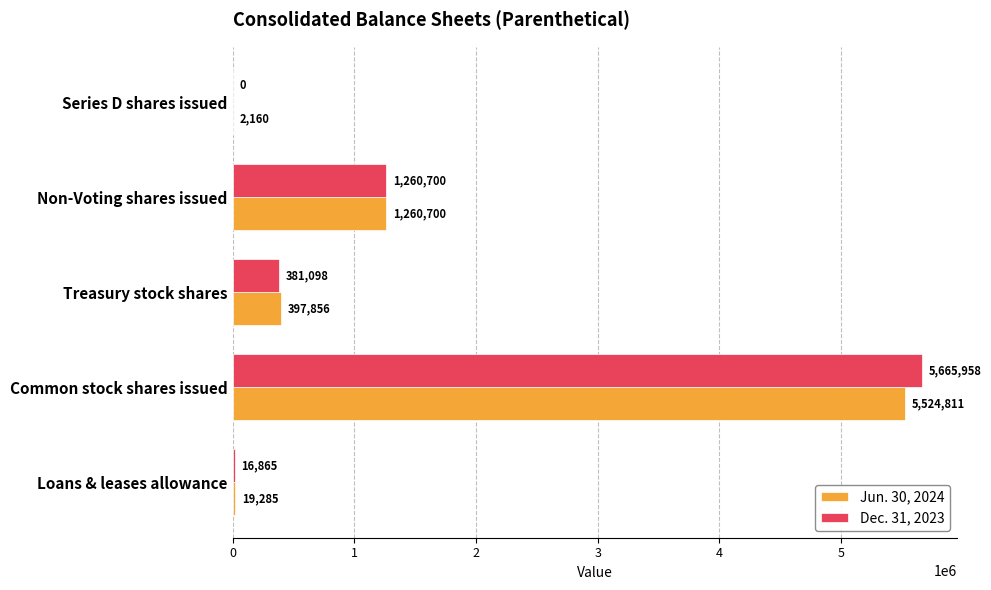

The value of Dec. 31, 2023 at Non-Voting shares issued is 1260700. True or false?

True